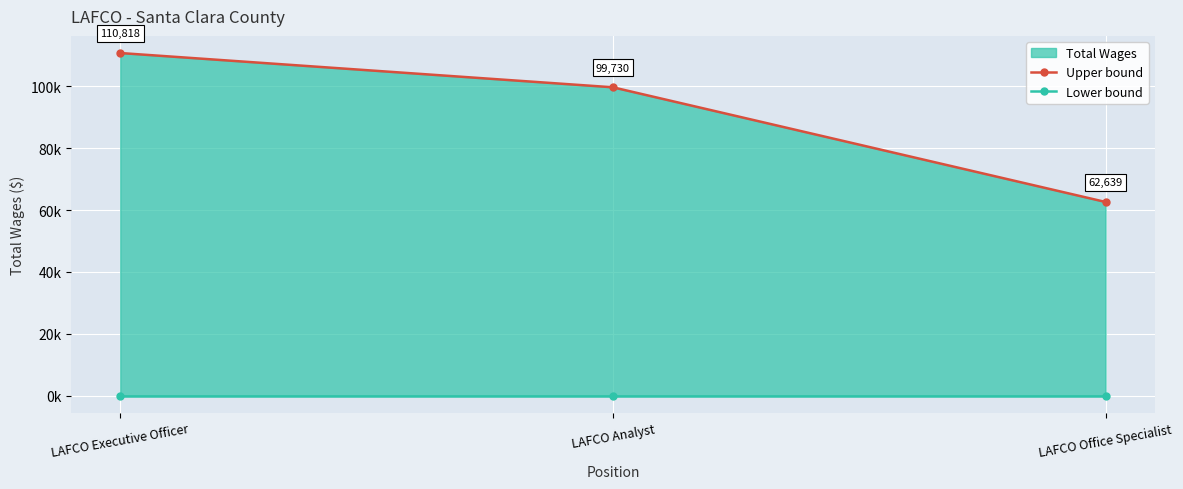

Which category has the lowest value in the Upper bound series?

LAFCO Office Specialist